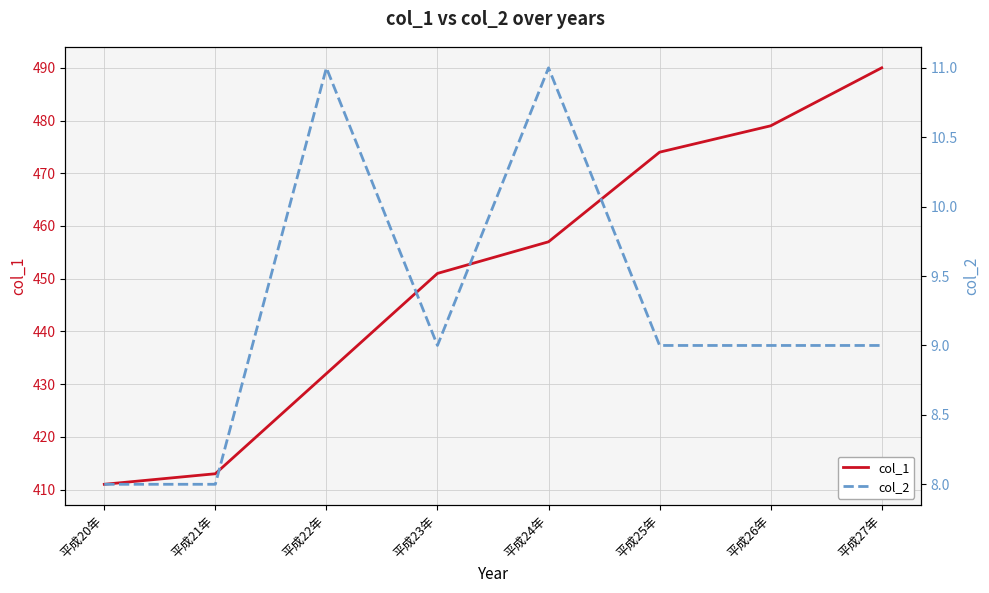

Where is col_2 nearest to the value 9?

平成23年